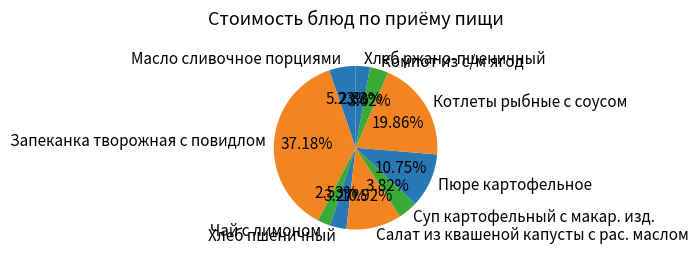

Combined, do Масло сливочное порциями and Суп картофельный с макар. изд. account for over 50%?

No